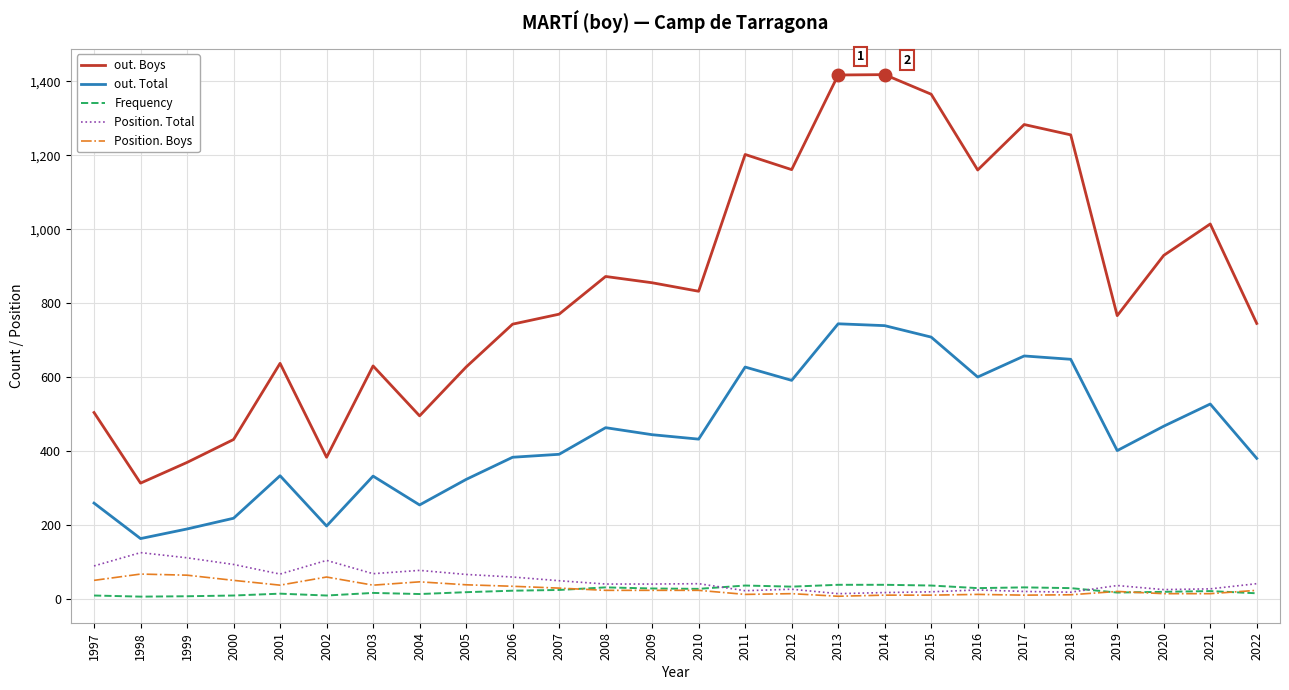

True or false: out. Boys has a value of 855 at 2009.

True